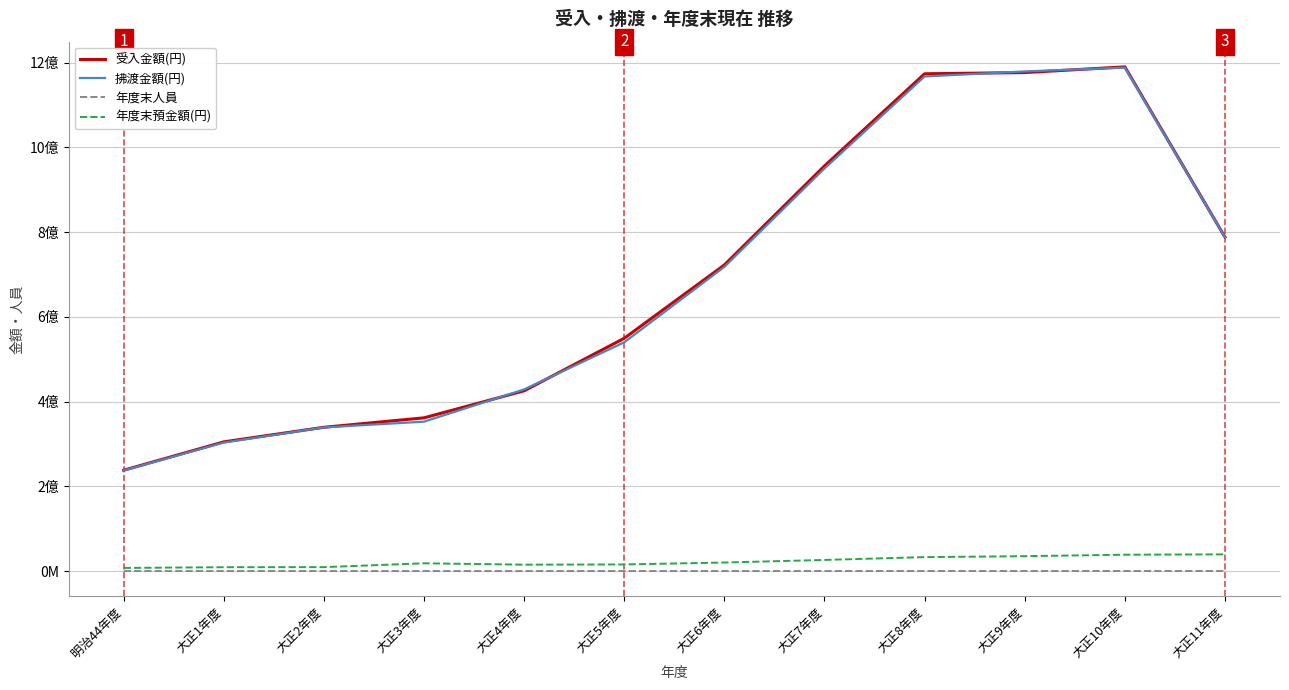

True or false: 受入金額(円) and 年度末人員 intersect in this chart.

False